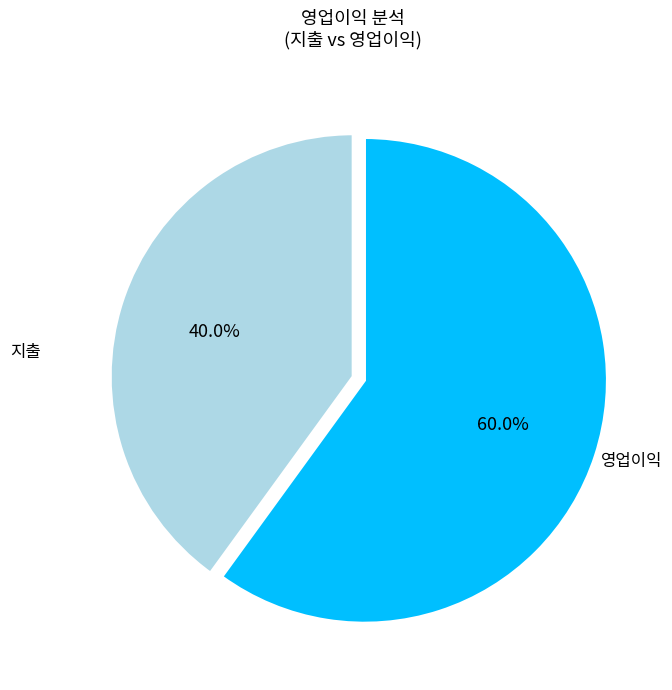

Does any single category account for the majority?

Yes